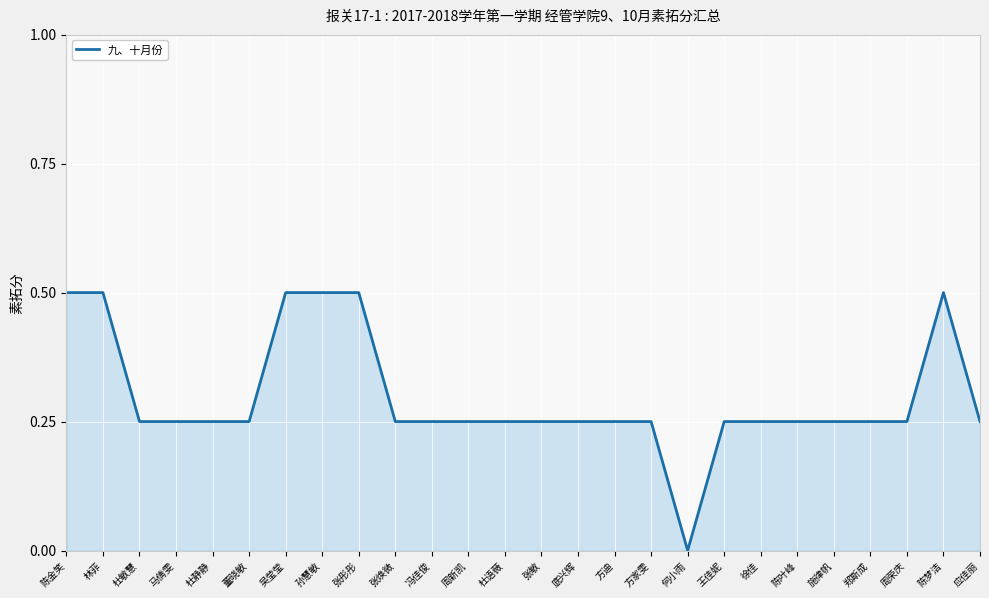

Which label corresponds to the smallest value in the chart?

何小雨